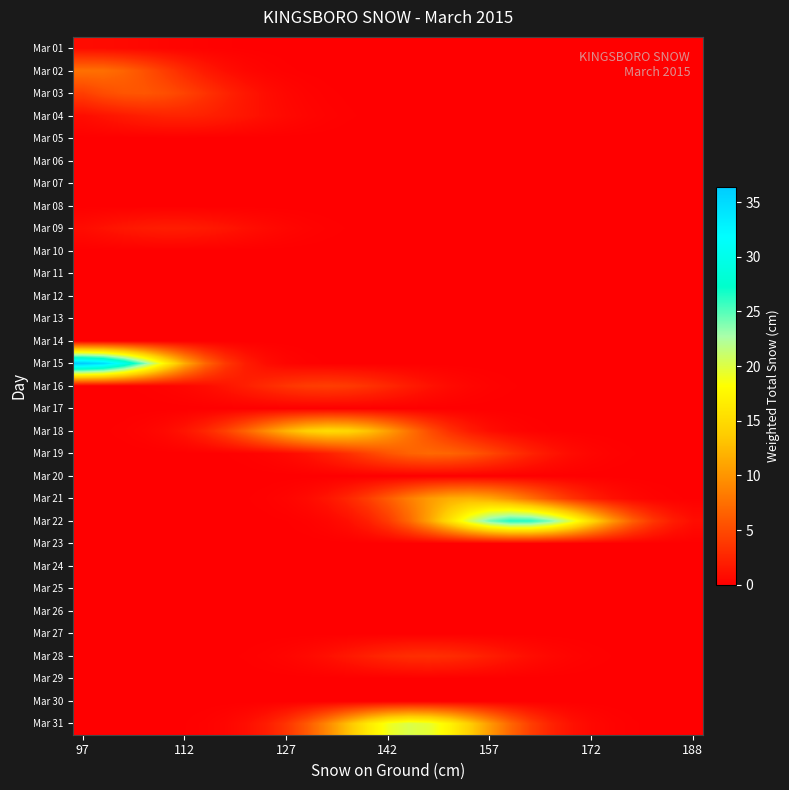

Rank the series by their maximum value, from lowest to highest.

Mar 05, Mar 06, Mar 07, Mar 08, Mar 10, Mar 11, Mar 12, Mar 13, Mar 14, Mar 17, Mar 20, Mar 23, Mar 24, Mar 25, Mar 26, Mar 27, Mar 29, Mar 30, Mar 01, Mar 09, Mar 04, Mar 28, Mar 16, Mar 03, Mar 19, Mar 02, Mar 21, Mar 18, Mar 31, Mar 22, Mar 15